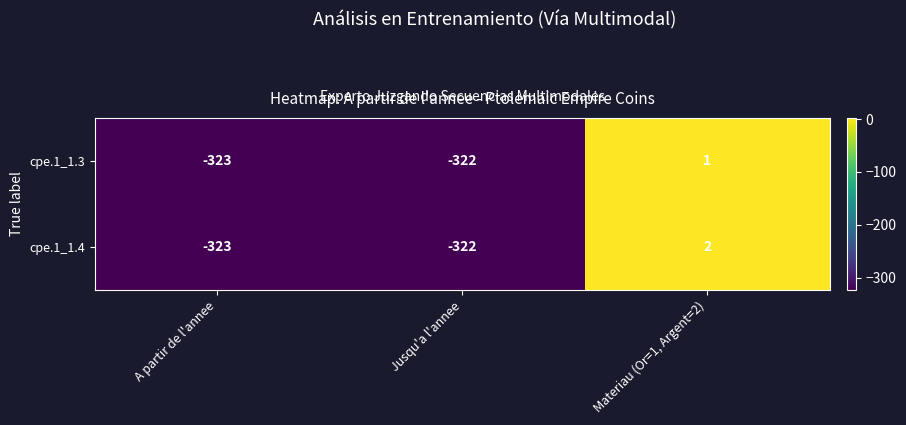

Which category has the lowest value in the cpe.1_1.4 series?

A partir de l'annee